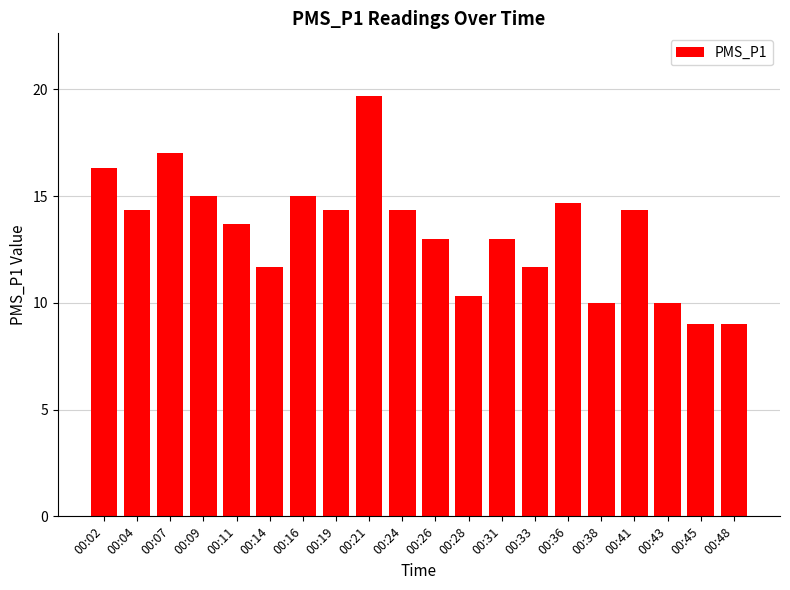

Count the number of data series in this chart.

1